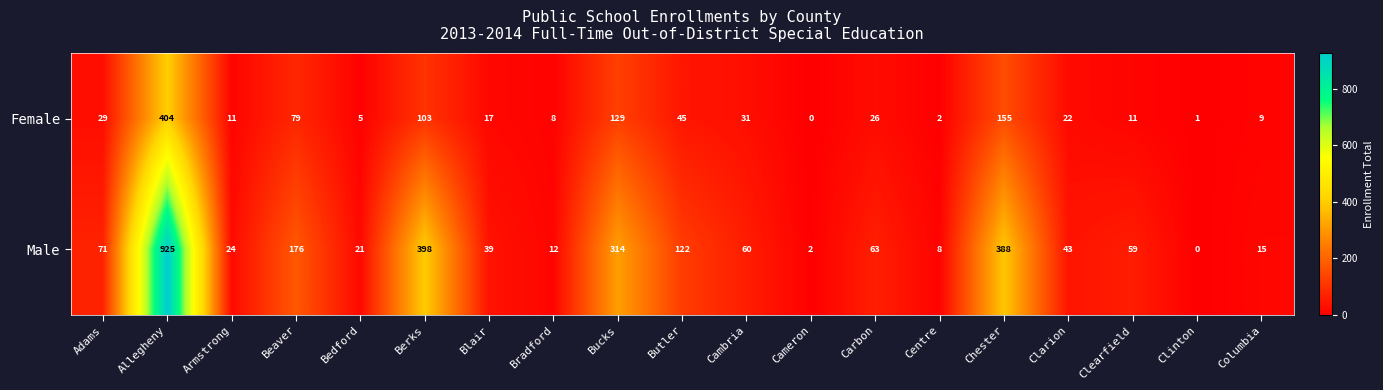

What value does the Female series have at Butler?

45